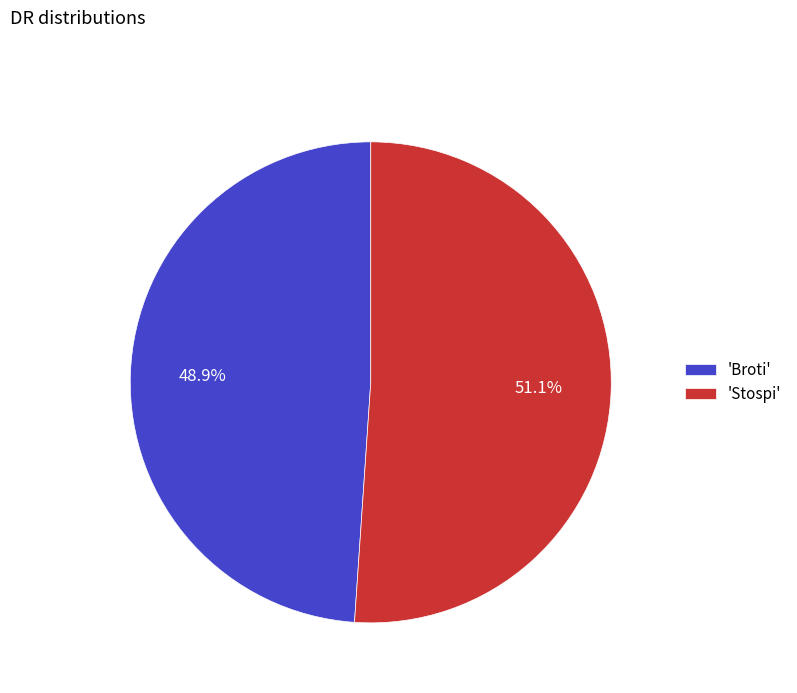

Count the number of slices in the pie.

2